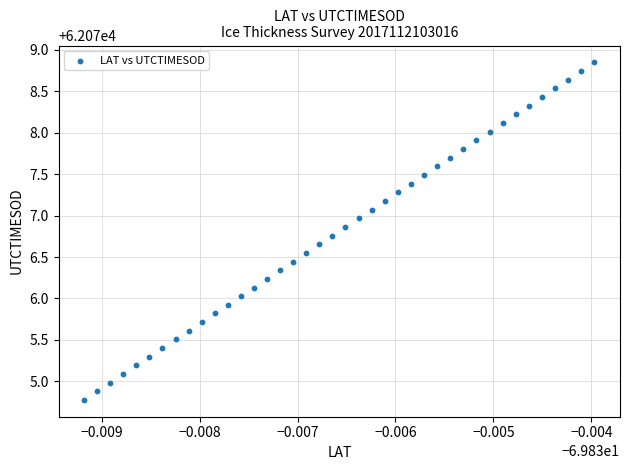

What is the range of Y values (max minus min)?

4.1